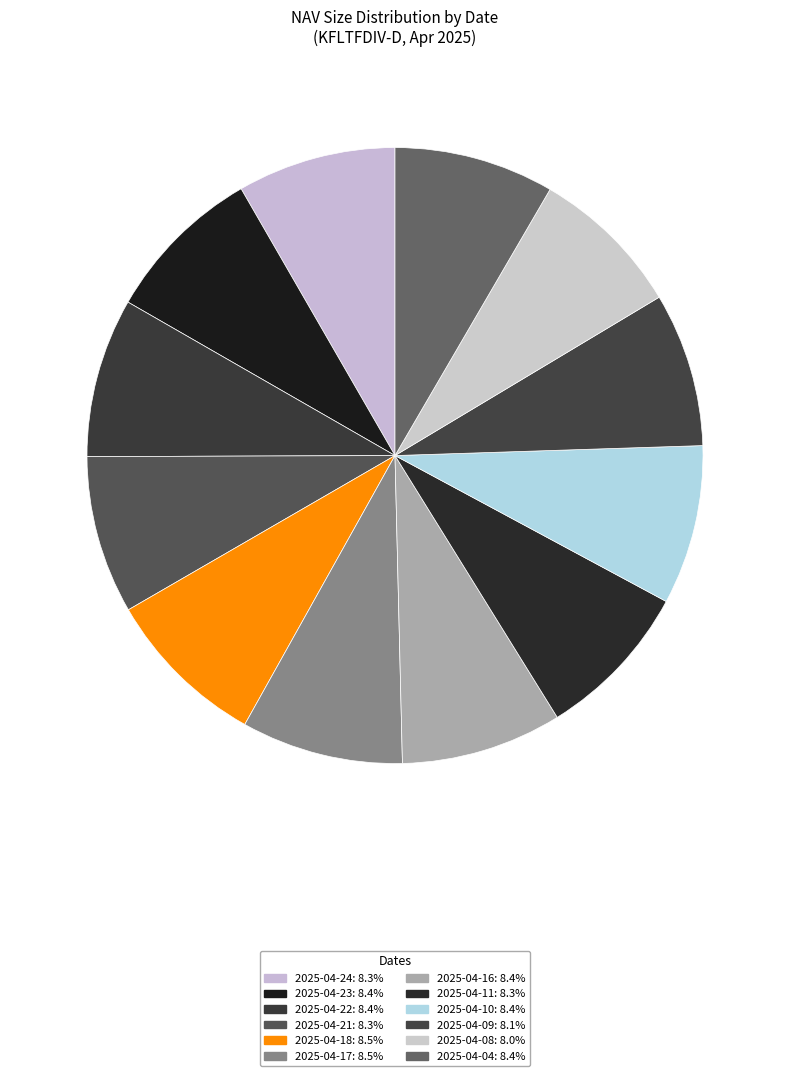

What is the smallest slice in the pie chart?

2025-04-08